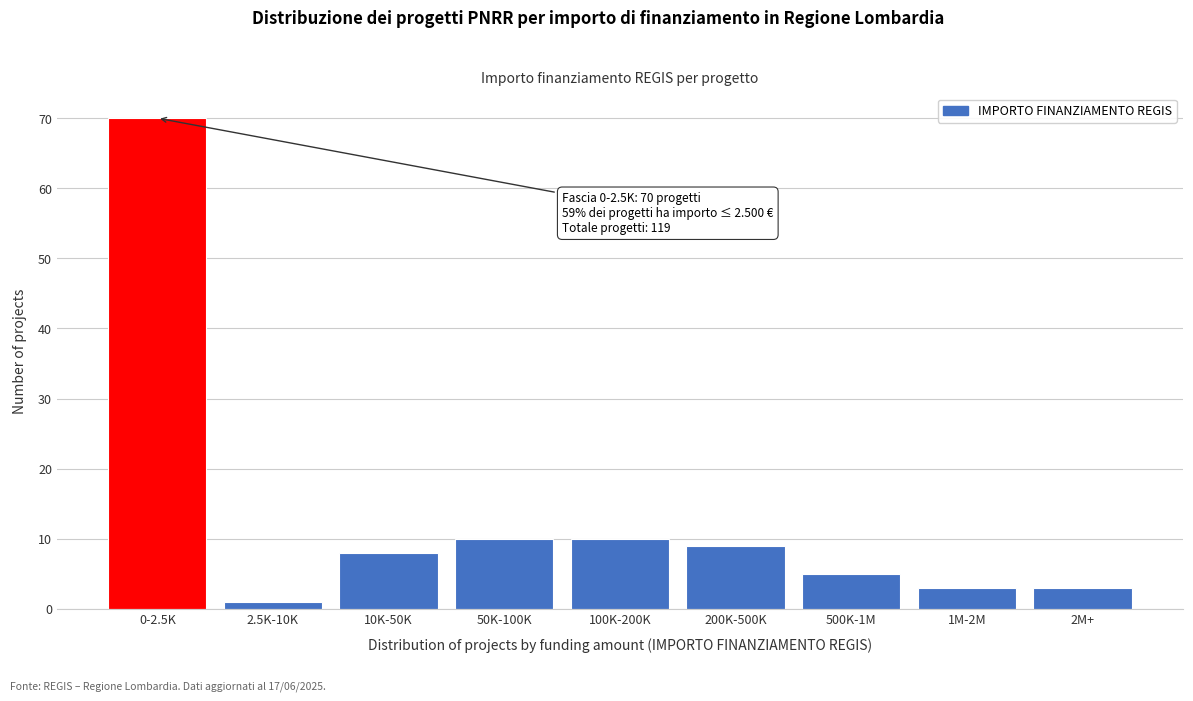

Reading left to right, list all the values displayed in this chart.

0-2.5K=70	2.5K-10K=1	10K-50K=8	50K-100K=10	100K-200K=10	200K-500K=9	500K-1M=5	1M-2M=3	2M+=3